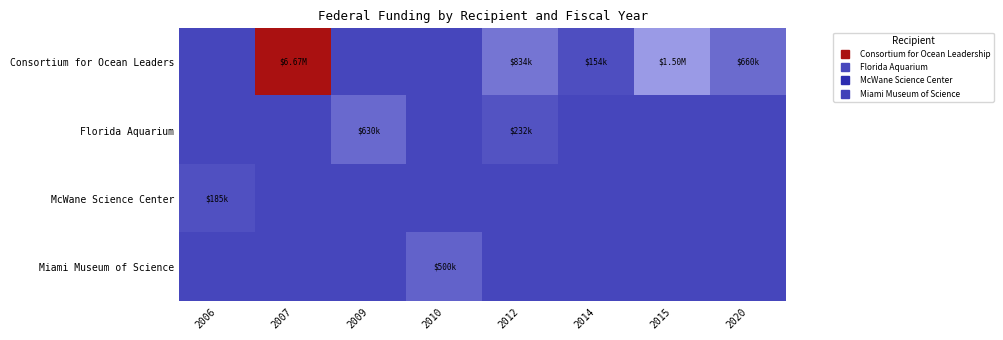

Between 2006 and 2009, which series saw the biggest shift?

Florida Aquarium